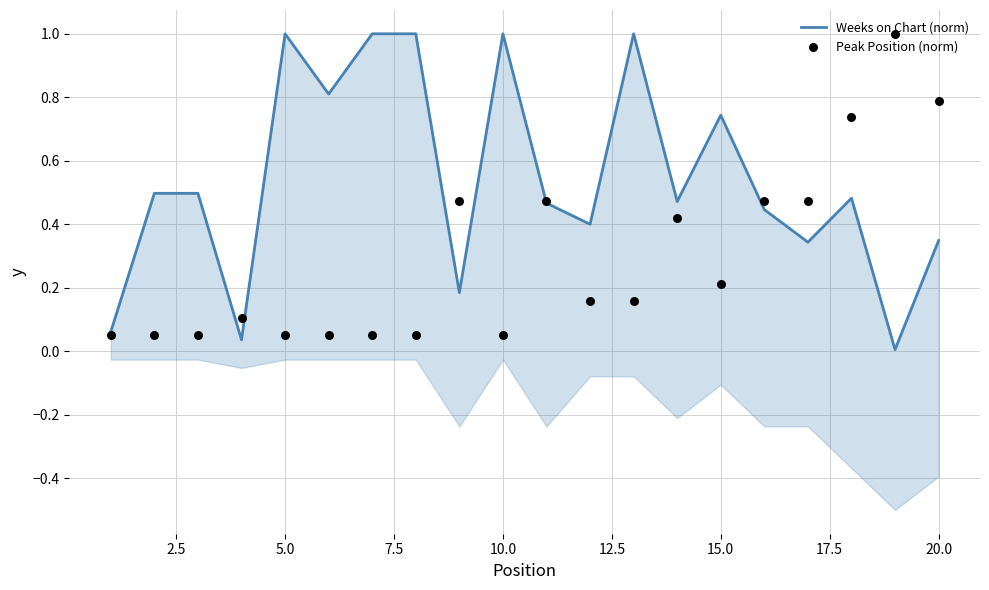

Which series contains the lowest Y value?

Weeks on Chart (norm)